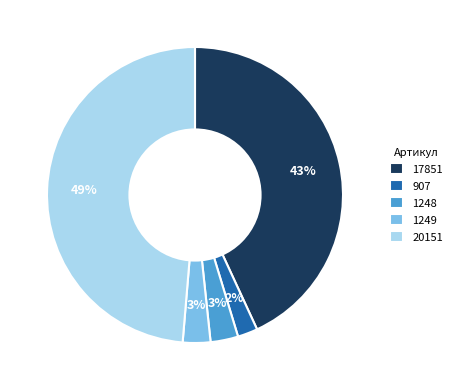

Between 1248 and 20151, which is larger?

20151